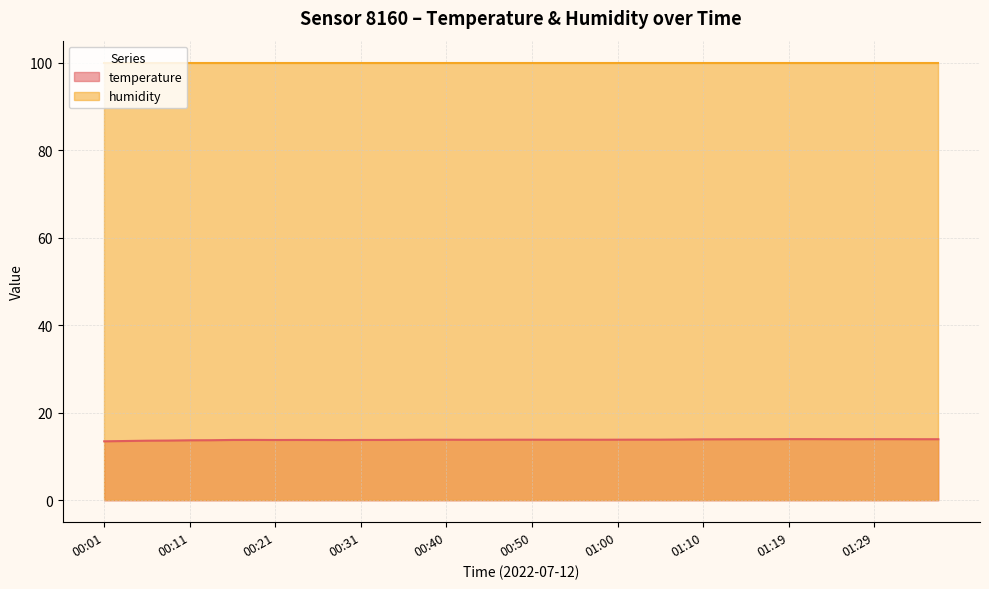

Rank the categories by value from highest to lowest.

01:19, 01:22, 01:25, 01:29, 01:32, 01:15, 01:17, 01:27, 01:34, 01:37, 01:12, 01:10, 01:07, 01:02, 01:05, 00:48, 00:50, 00:55, 01:00, 00:38, 00:40, 00:45, 00:52, 00:57, 00:43, 00:35, 00:18, 00:16, 00:23, 00:31, 00:33, 00:21, 00:26, 00:28, 00:14, 00:11, 00:09, 00:06, 00:04, 00:01